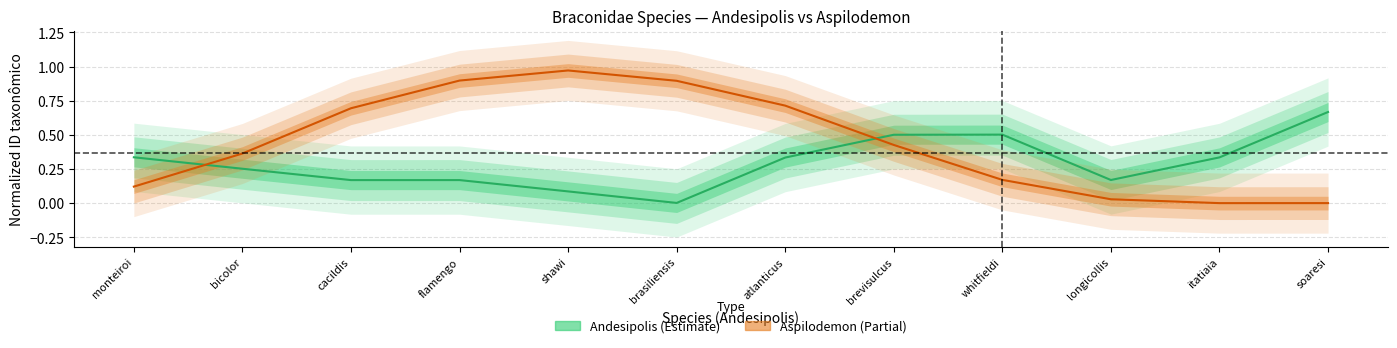

What is the total value across all series at flamengo?

1.1